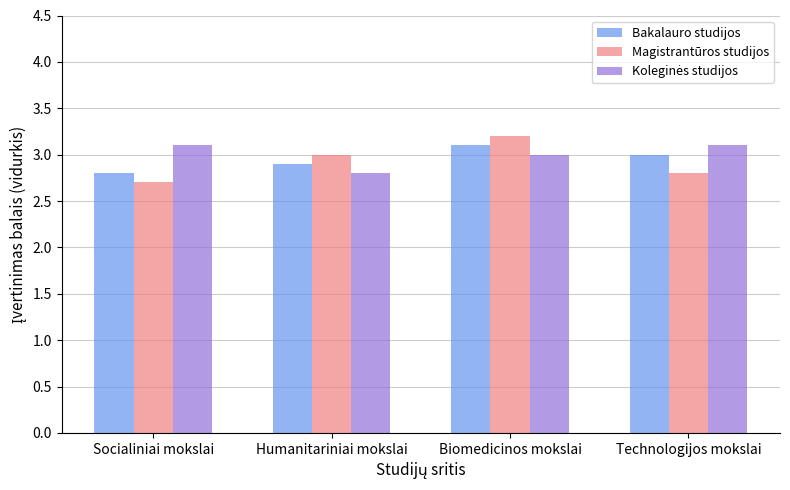

Count the Magistrantūros studijos values in the range 2 to 3.

3